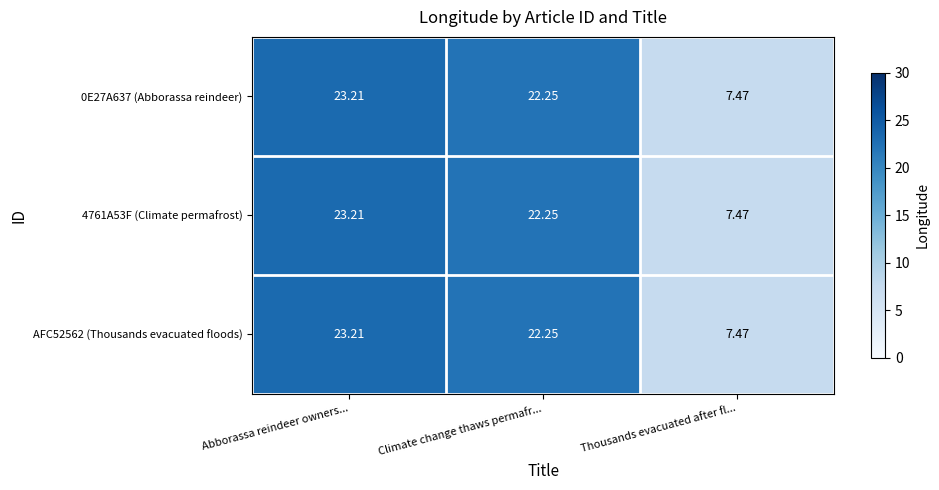

Where does the 4761A53F (Climate permafrost) series first go above 22?

Abborassa reindeer owners...